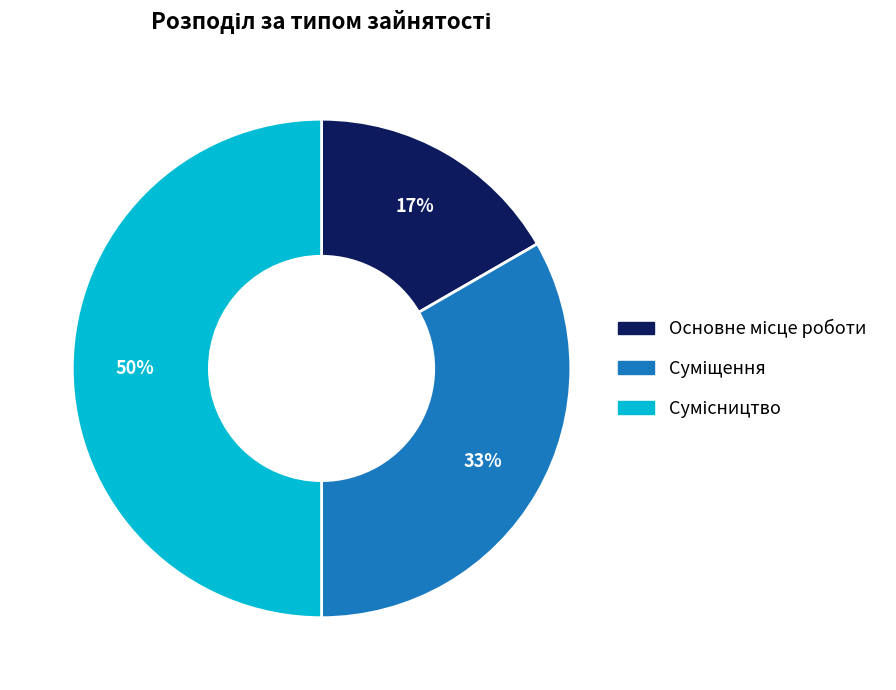

To the nearest percent, what is the average slice percentage?

33%